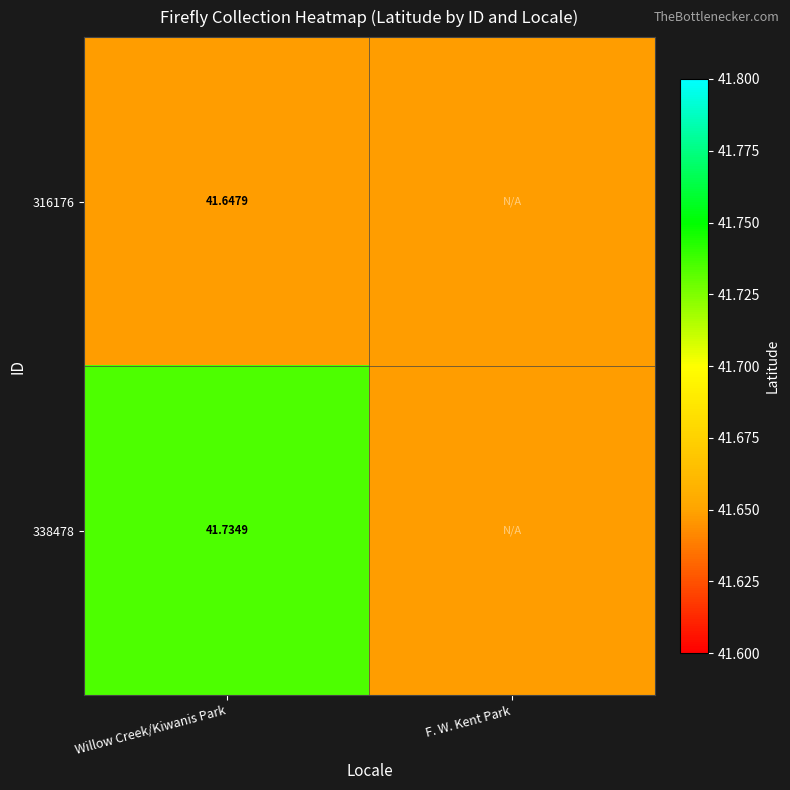

Is the value of 338478 at Willow Creek/Kiwanis Park greater than the value of 316176 at Willow Creek/Kiwanis Park?

Yes